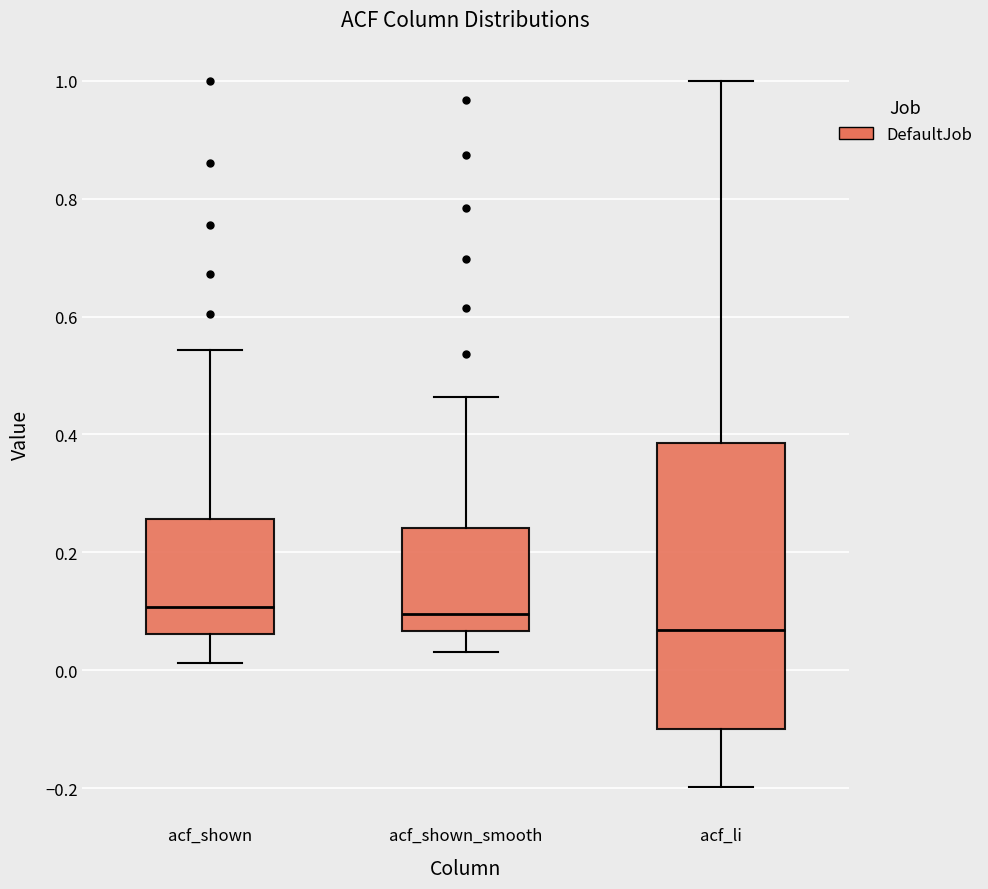

Comparing the boxes themselves (not the whiskers), which one is the tallest?

acf_li